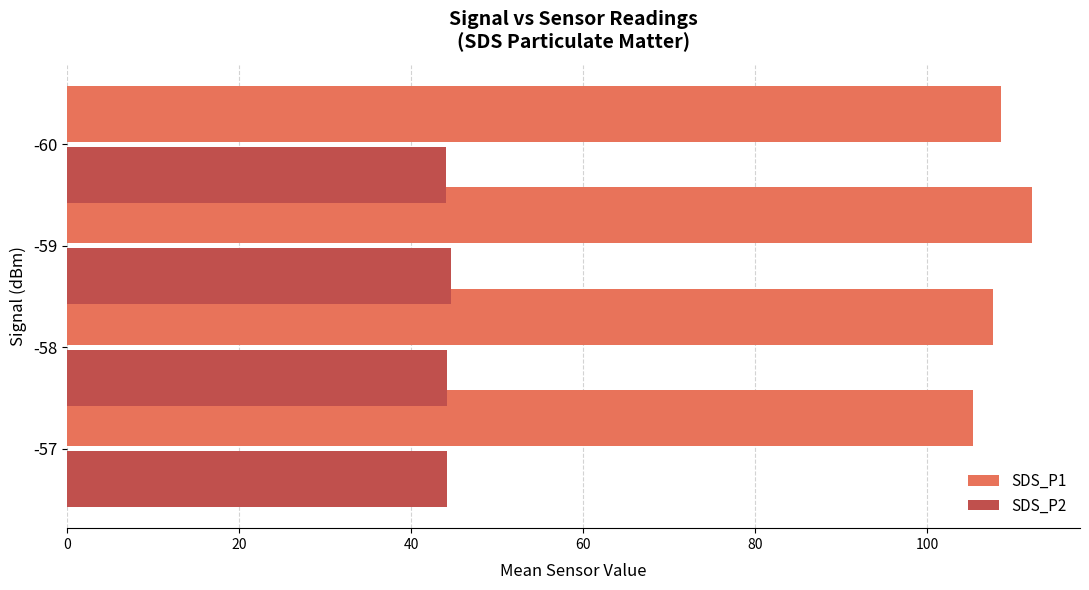

Is the value of SDS_P2 at -59 greater than the value of SDS_P1 at -58?

No